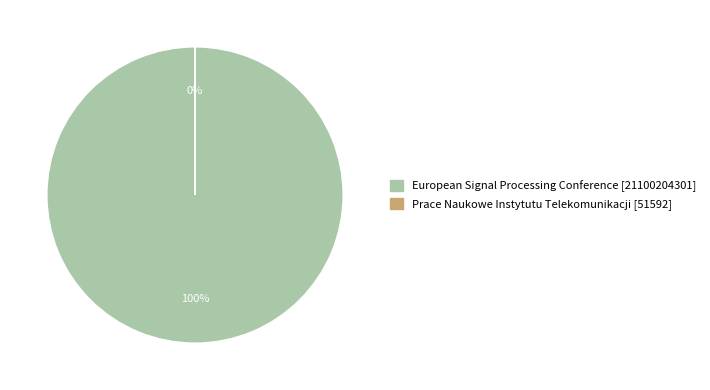

Which category has the biggest portion of the pie?

European Signal Processing Conference [21100204301]